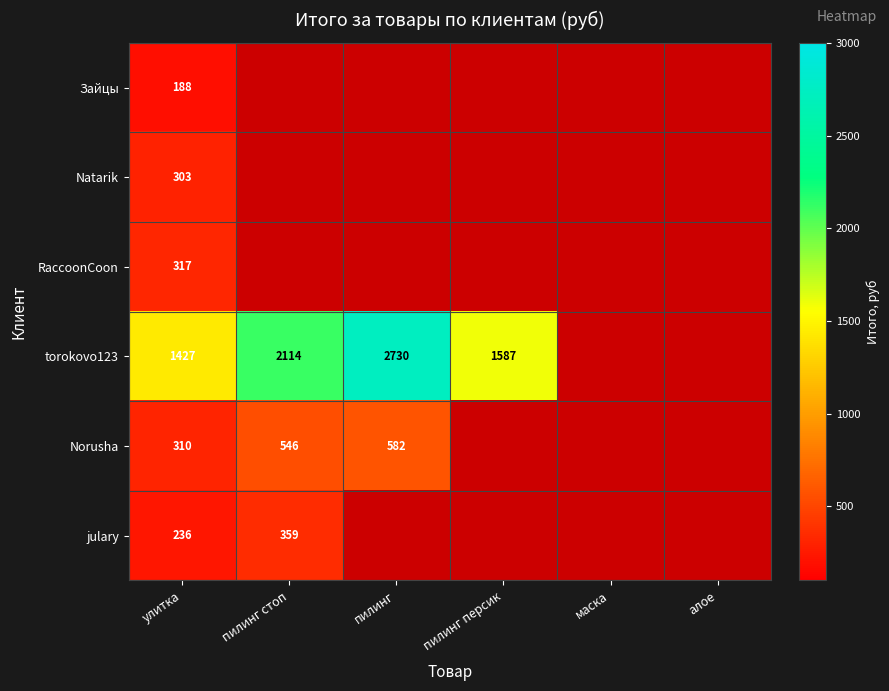

Rank the categories by Natarik value from lowest to highest.

улитка, пилинг стоп, пилинг, пилинг персик, маска, алое